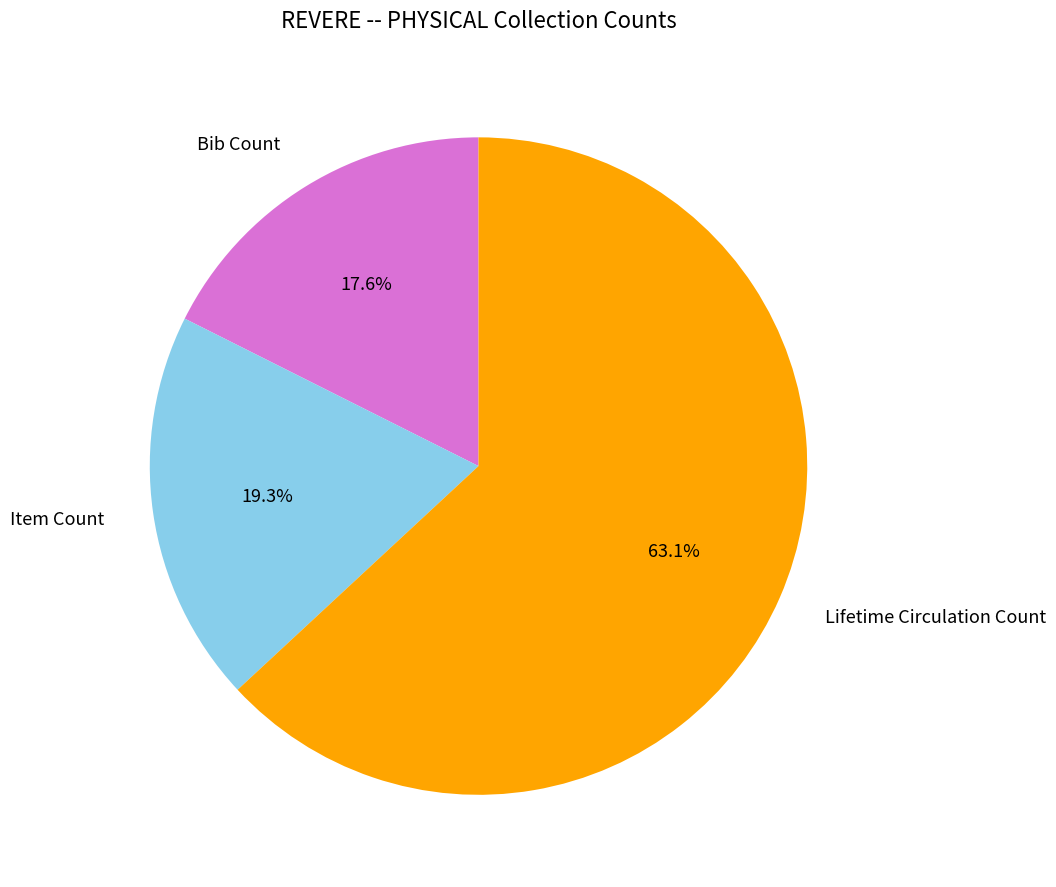

Rank the categories by value from lowest to highest.

Bib Count, Item Count, Lifetime Circulation Count